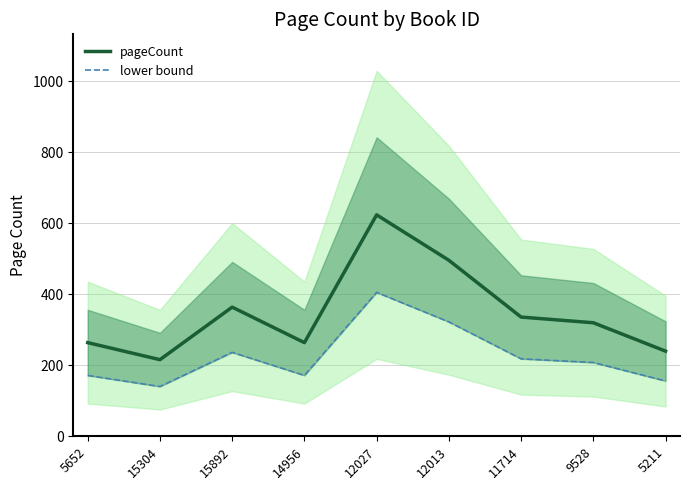

The value of lower bound at 15304 is 216.5. True or false?

False